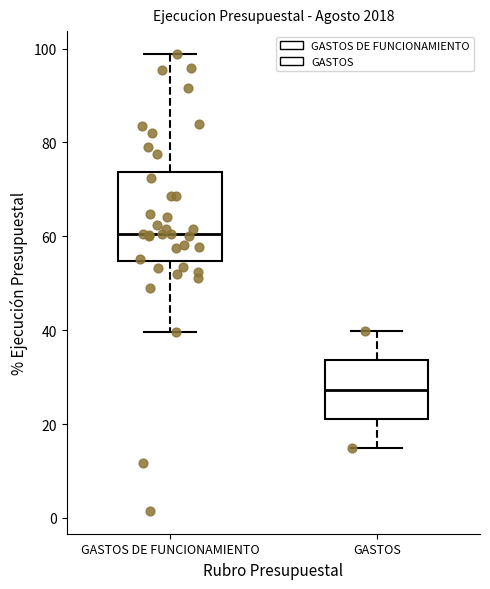

Comparing the boxes themselves (not the whiskers), which one is the tallest?

GASTOS DE FUNCIONAMIENTO